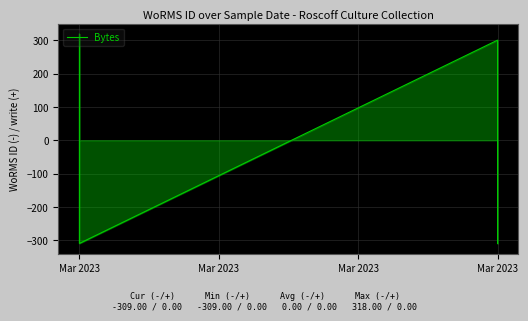

The chart shows a value of -309 at Mar 2023. True or false?

True